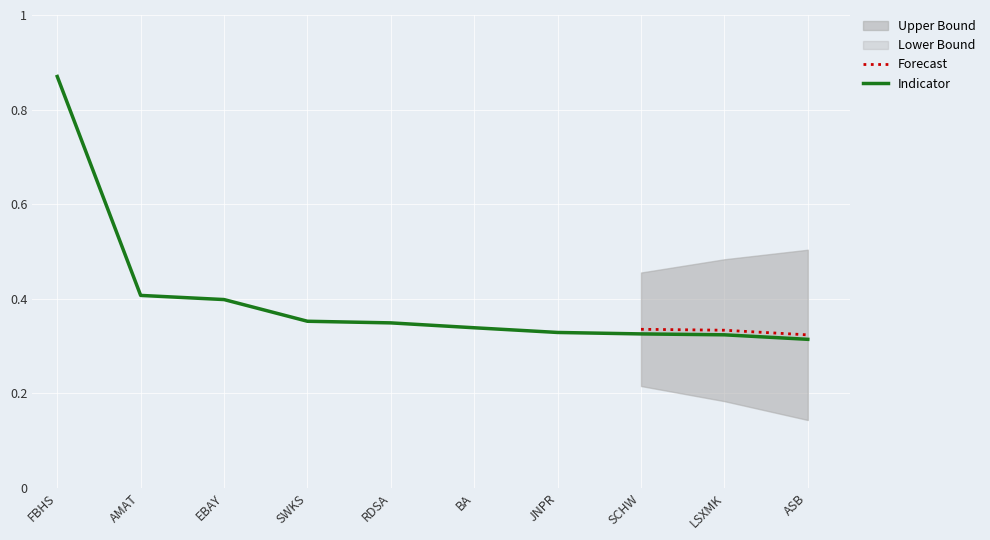

What is the label of the 2nd point from the left?

AMAT